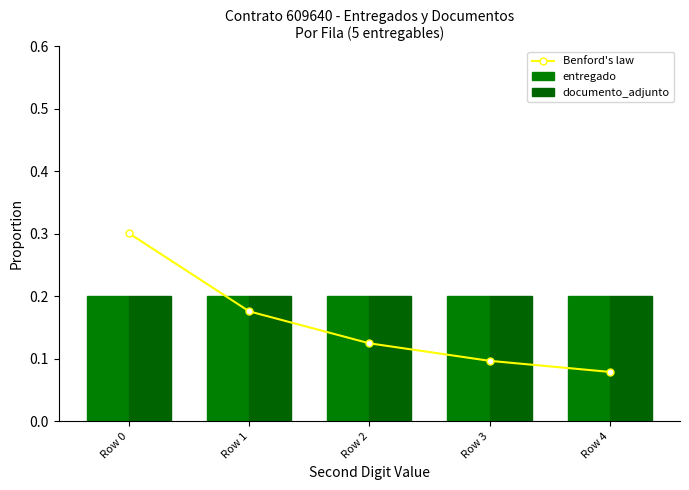

Does the chart contain stacked bars?

No